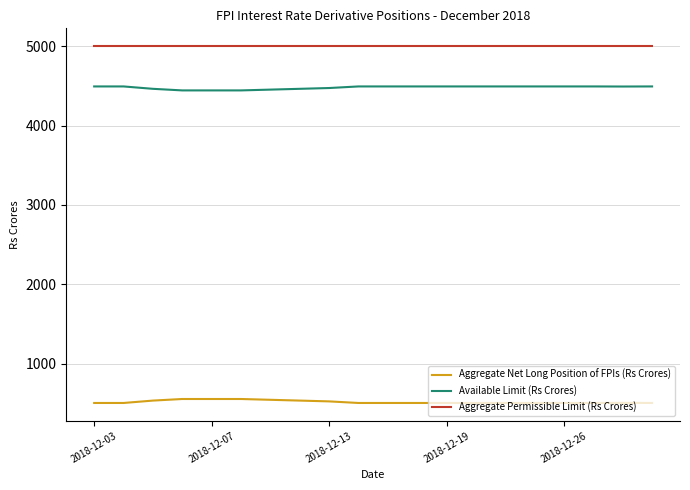

What is the maximum value for Aggregate Net Long Position of FPIs (Rs Crores)?

557.0